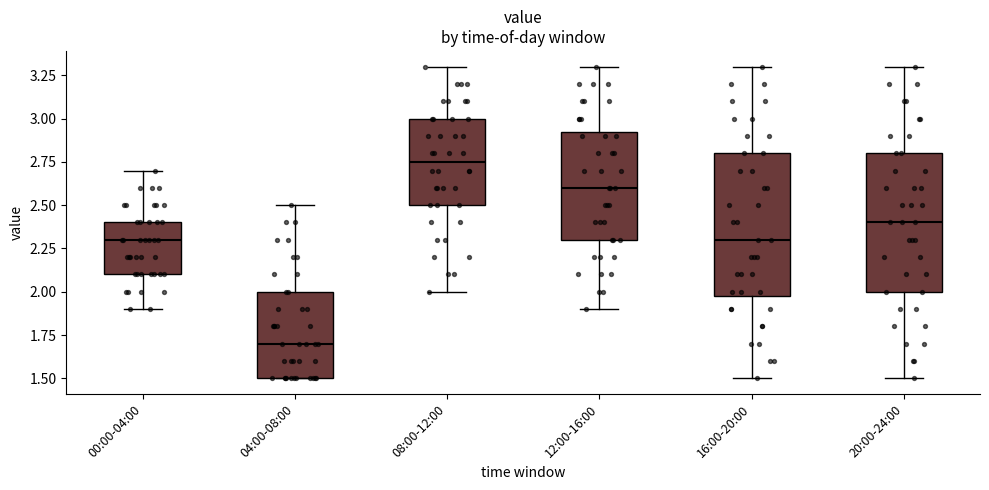

Where does the lower whisker of the box for 00:00-04:00 end on the y-axis? The values are not printed on the chart, so give them approximately, as read against the axis.

1.90